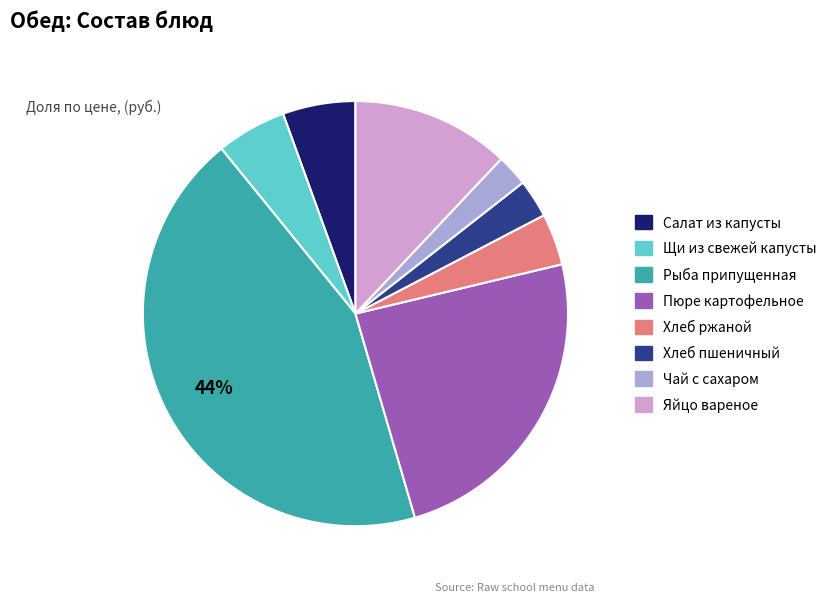

To the nearest percent, what is the average slice percentage?

12%